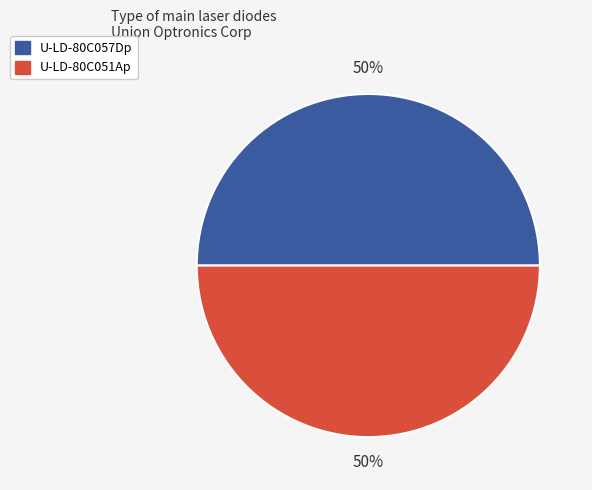

Combined, do U-LD-80C051Ap and U-LD-80C057Dp account for over 50%?

Yes